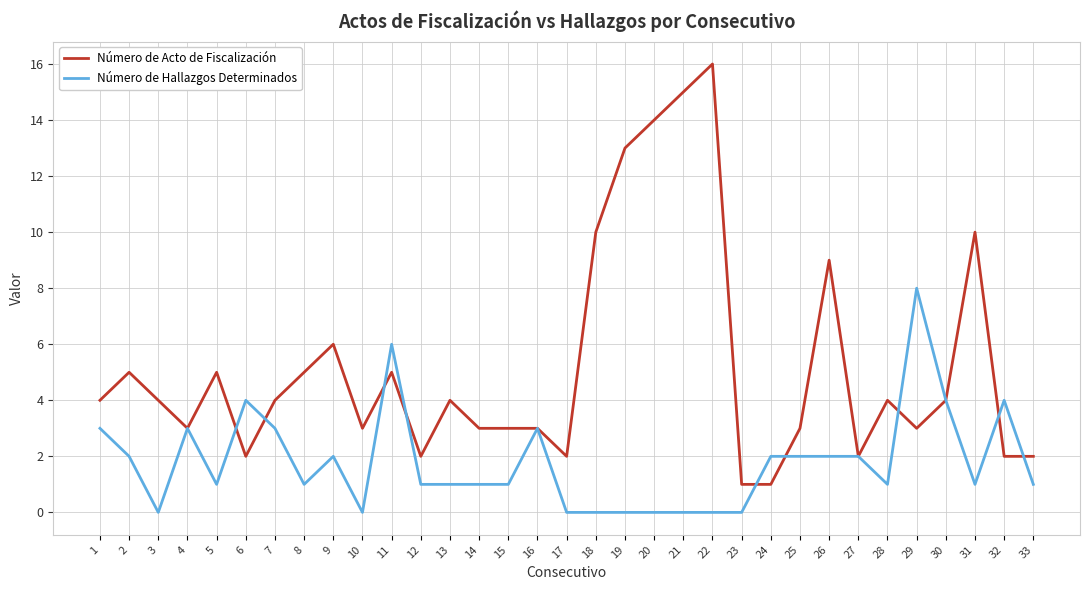

What is the total value across all series at 21?

15